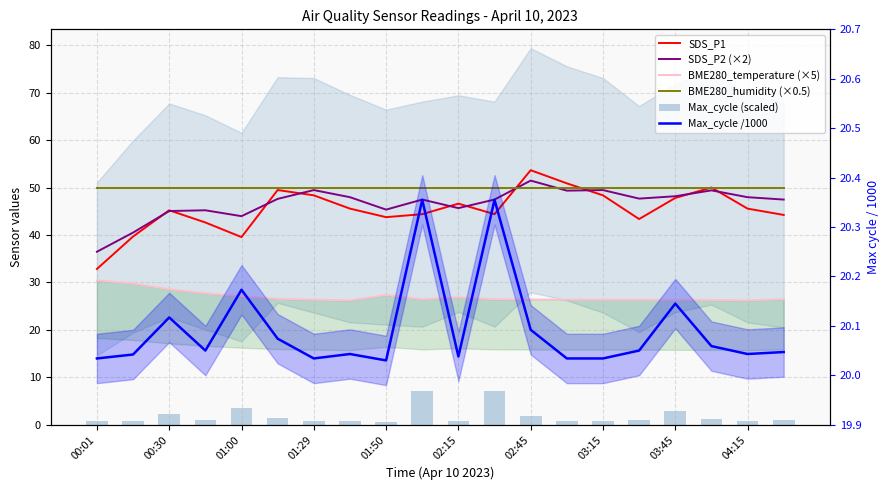

What is the difference between the second highest and second lowest values in the Max_cycle (scaled) series?

6.4